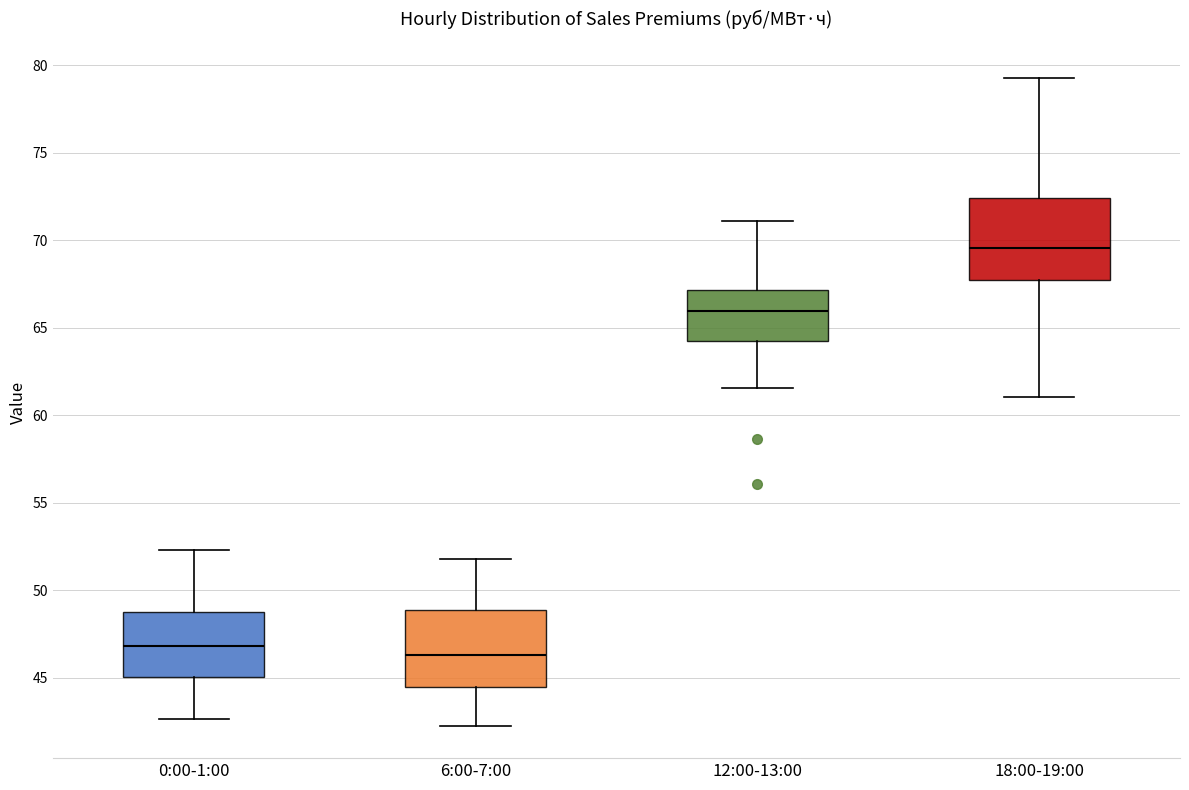

Reading left to right, read every box against the y-axis: the position of its median line, the range the box covers, and the ends of its whiskers. The values are not printed on the chart, so give them approximately, as read against the axis.

0:00-1:00: median 47.0, box 45.0 to 49.0, whiskers 42.5 to 52.5
6:00-7:00: median 46.5, box 44.5 to 49.0, whiskers 42.5 to 52.0
12:00-13:00: median 66.0, box 64.0 to 67.0, whiskers 61.5 to 71.0
18:00-19:00: median 69.5, box 67.5 to 72.5, whiskers 61.0 to 79.0